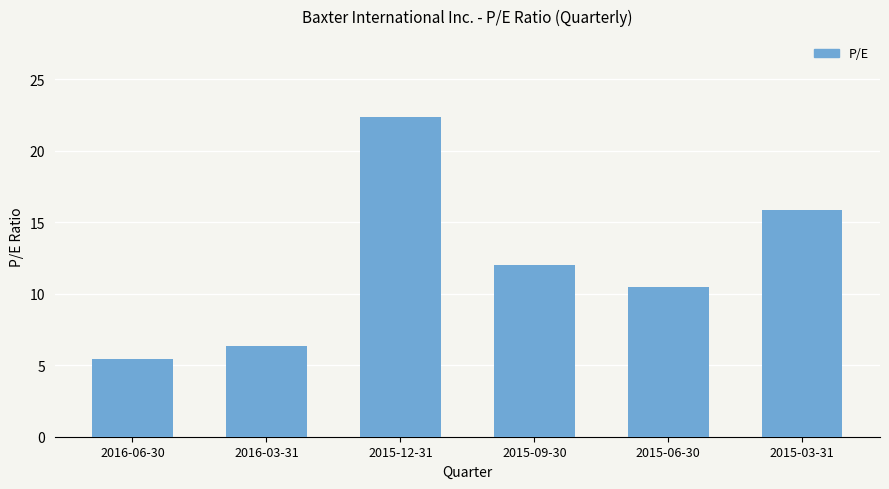

What is the change in value from 2015-09-30 to 2015-06-30?

-1.5